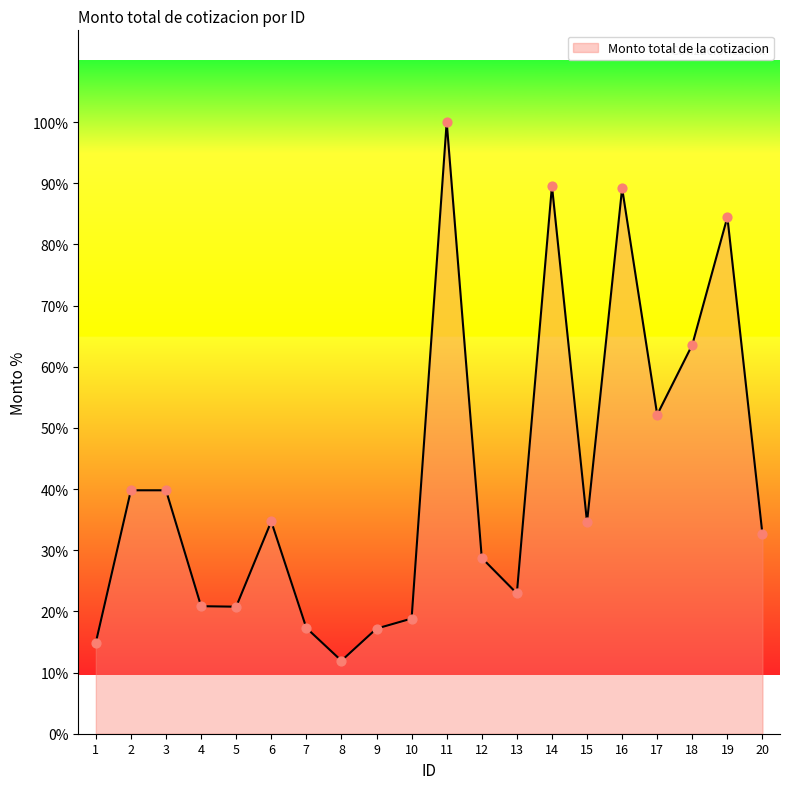

Which has a higher value, 15 or 10?

15